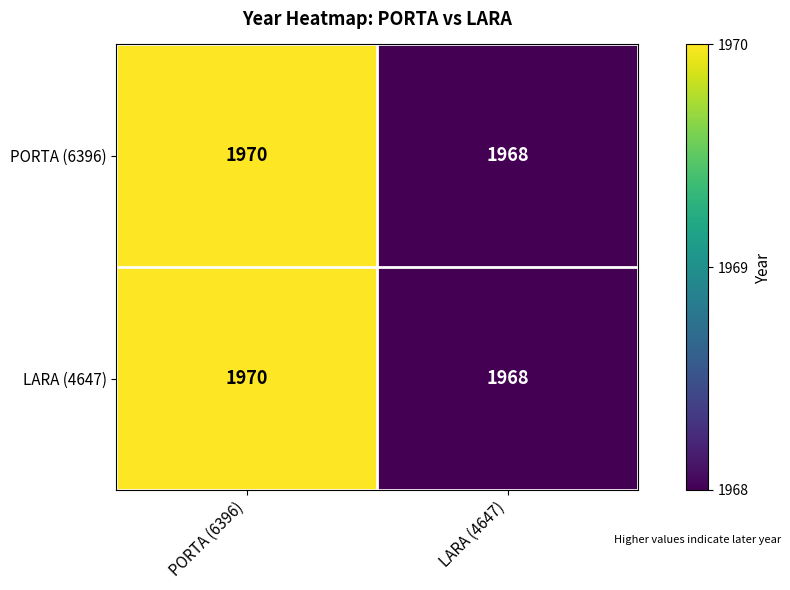

What is the total value across all series at PORTA (6396)?

3940